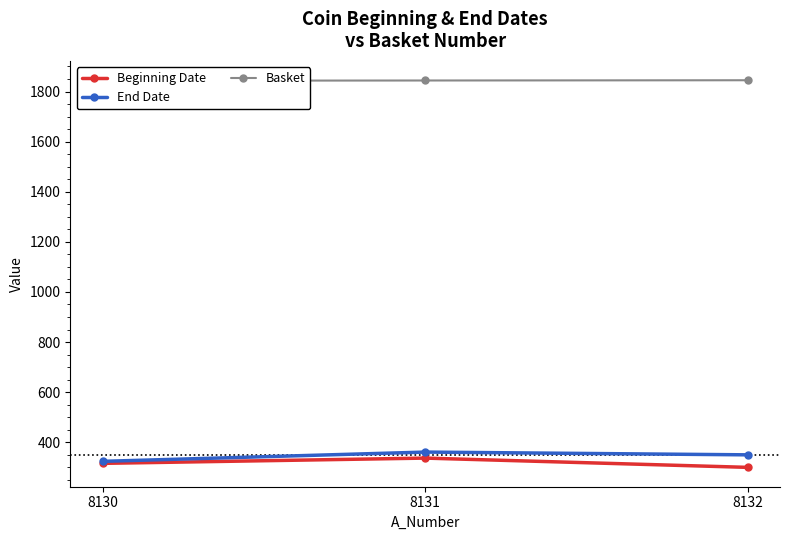

Is the value of End Date at 8130 greater than the value of Beginning Date at 8130?

Yes